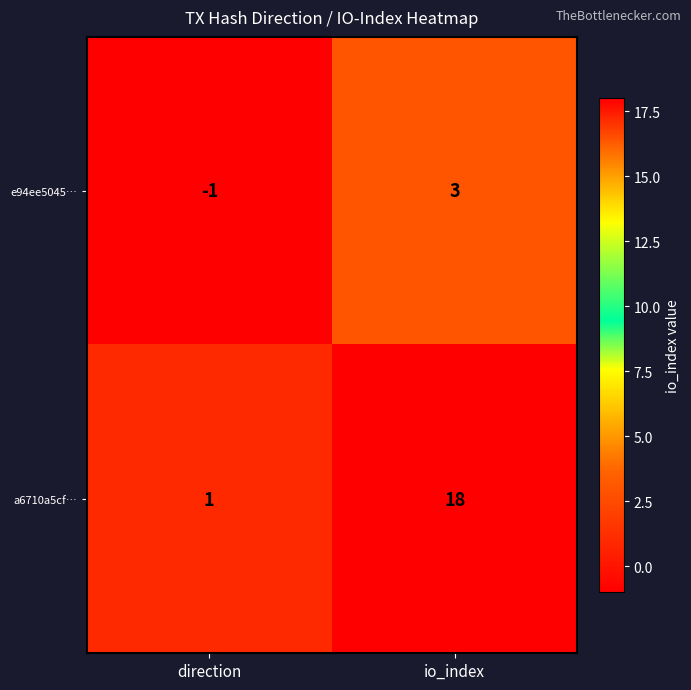

True or false: e94ee5045… has a value of 3 at io_index.

True